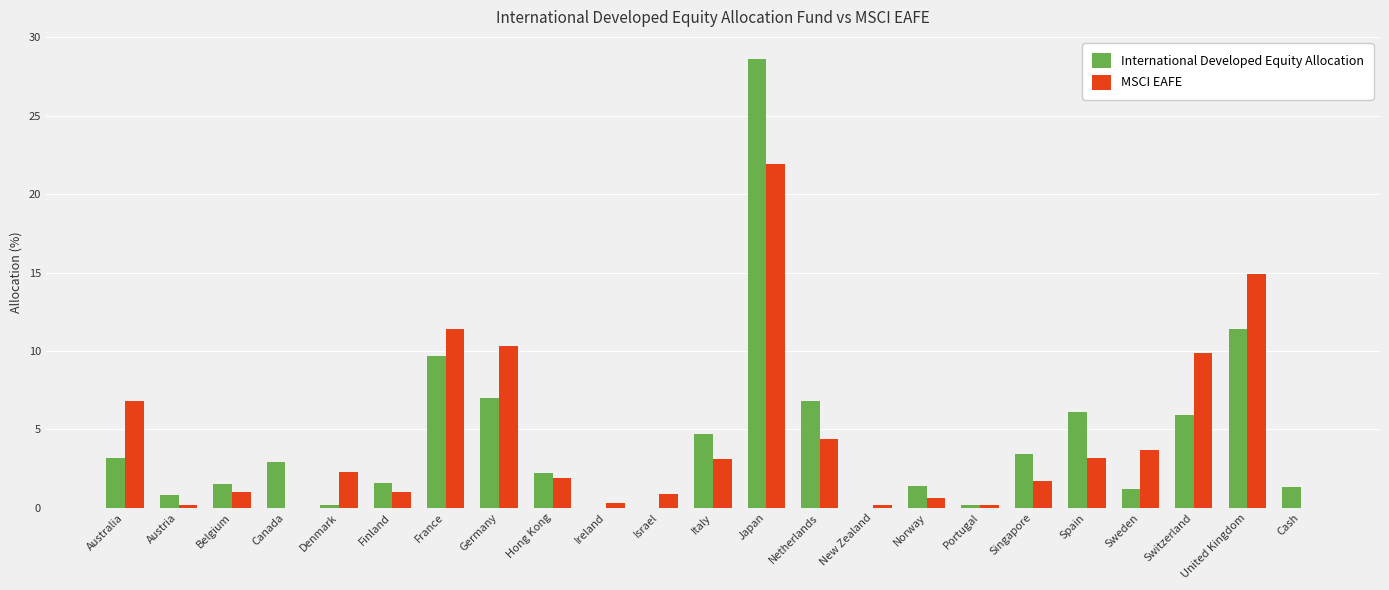

At which category does the chart reach its peak across all series?

Japan